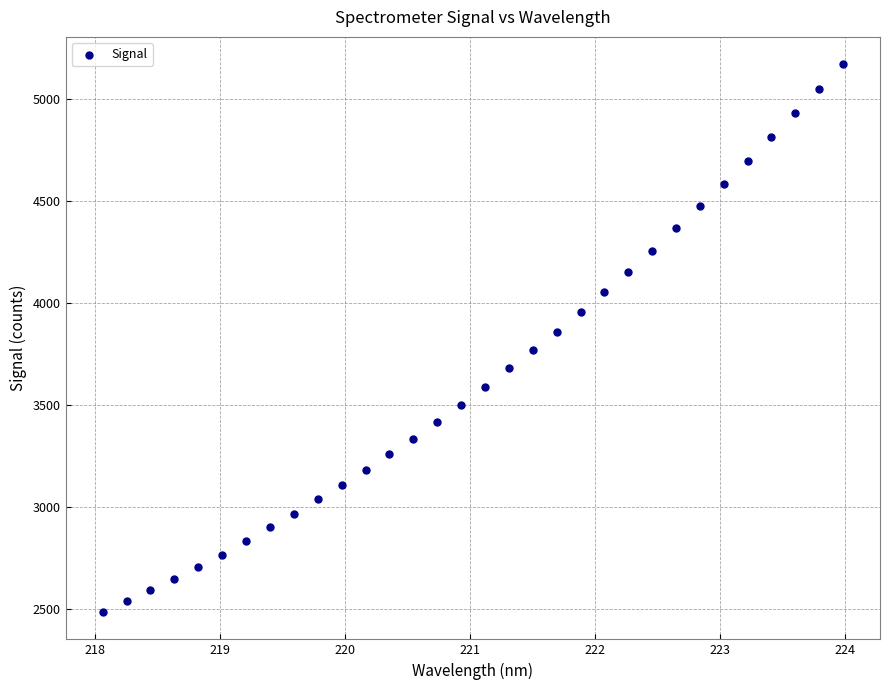

What is the range of Y values (max minus min)?

2685.0